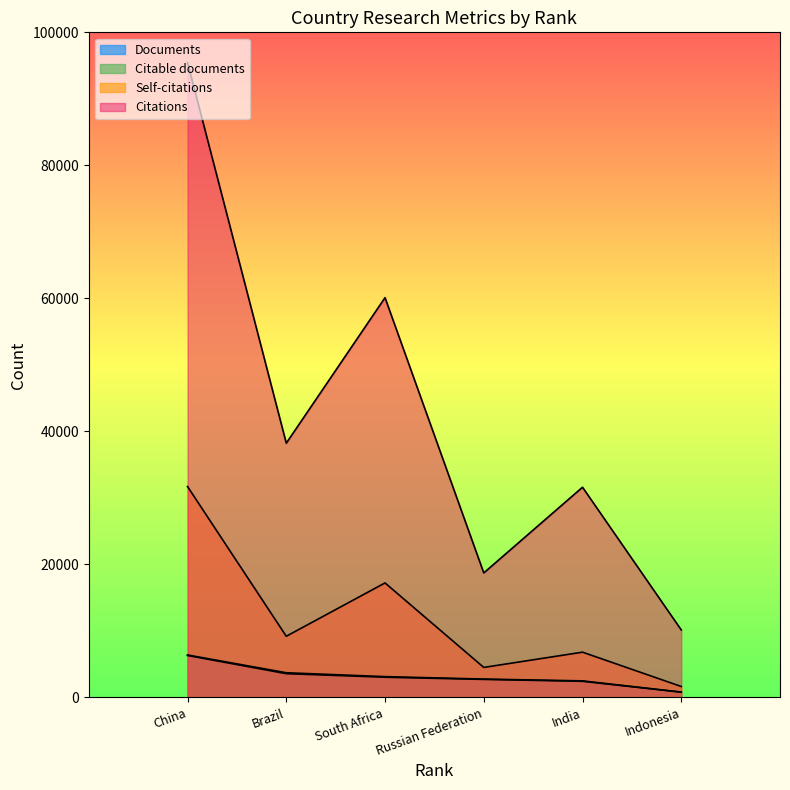

True or false: Self-citations has a value of 9182 at Brazil.

True